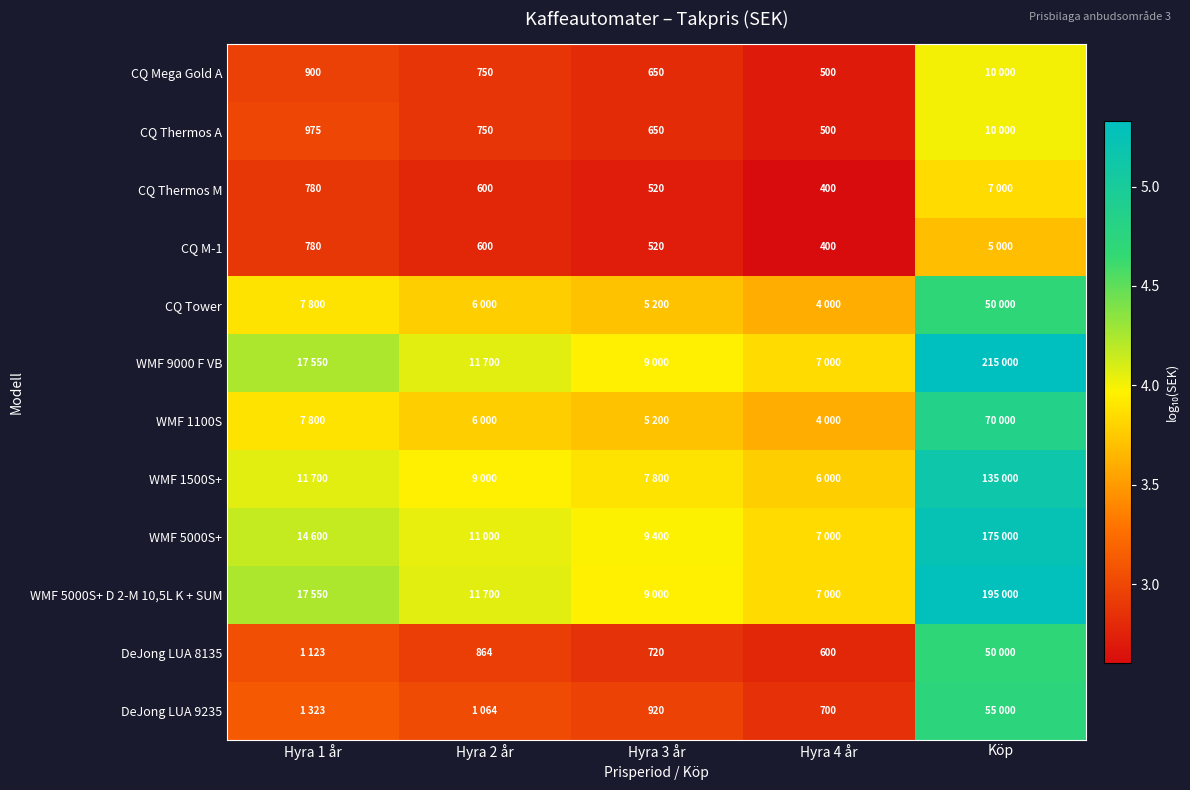

Rank the series at Hyra 3 år from highest to lowest value.

WMF 5000S+, WMF 9000 F VB, WMF 5000S+ D 2-M 10,5L K + SUM, WMF 1500S+, CQ Tower, WMF 1100S, DeJong LUA 9235, DeJong LUA 8135, CQ Mega Gold A, CQ Thermos A, CQ Thermos M, CQ M-1